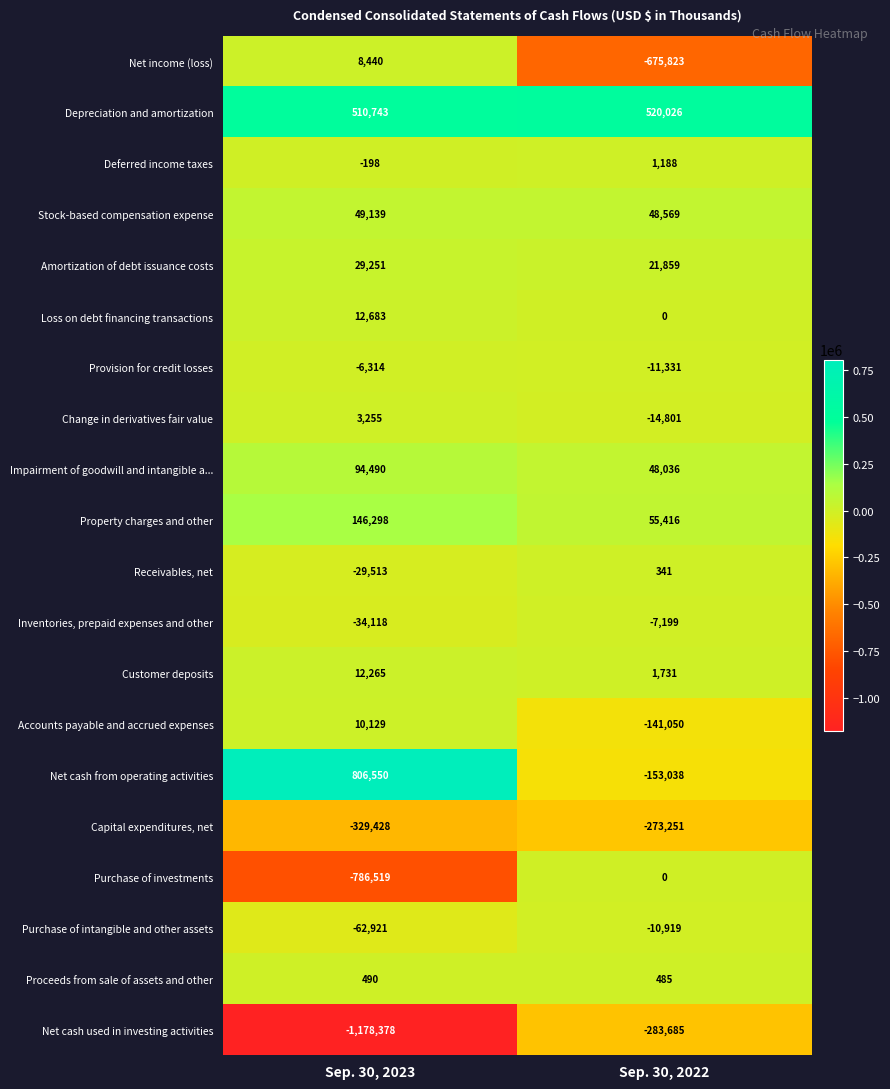

What is the total value across all series at Sep. 30, 2023?

-743656